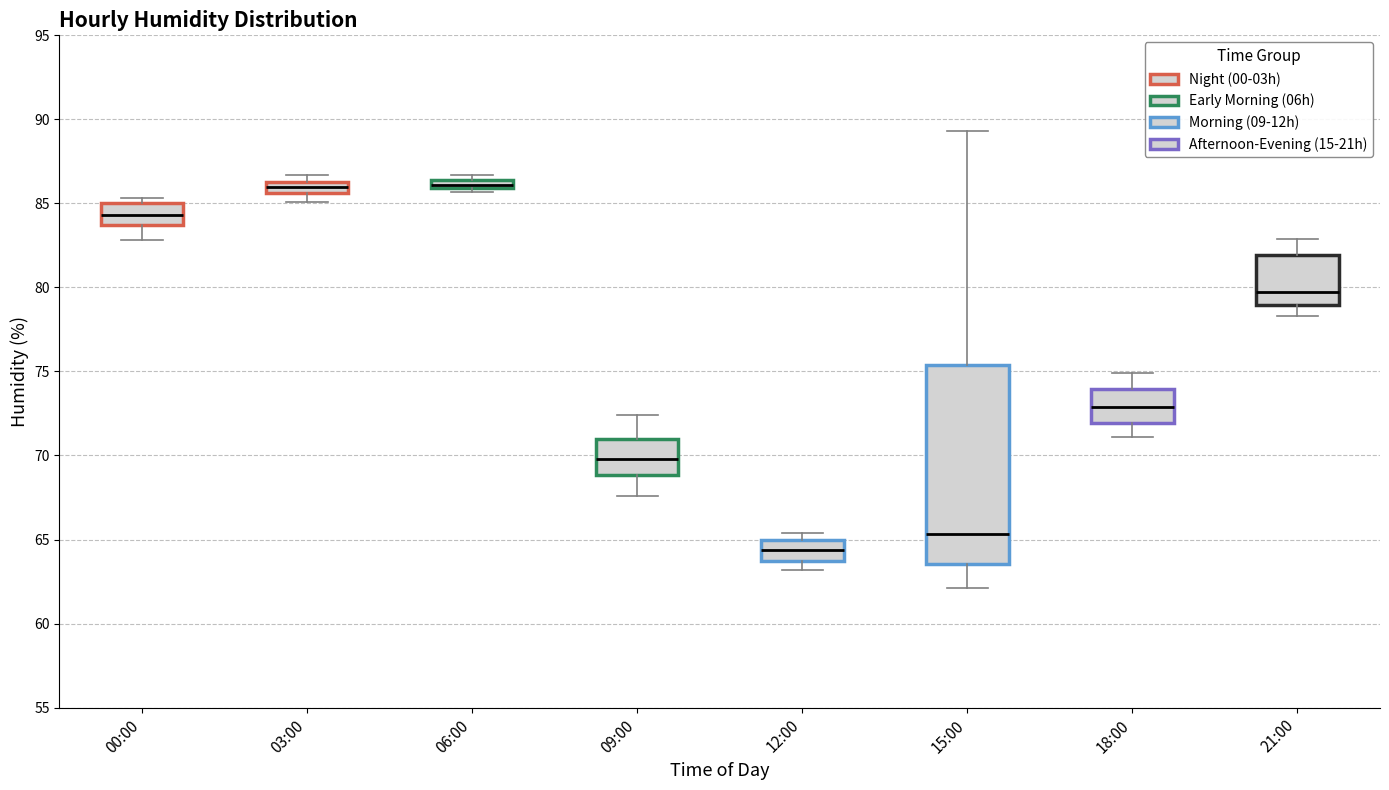

Which box's median line is the lowest?

12:00